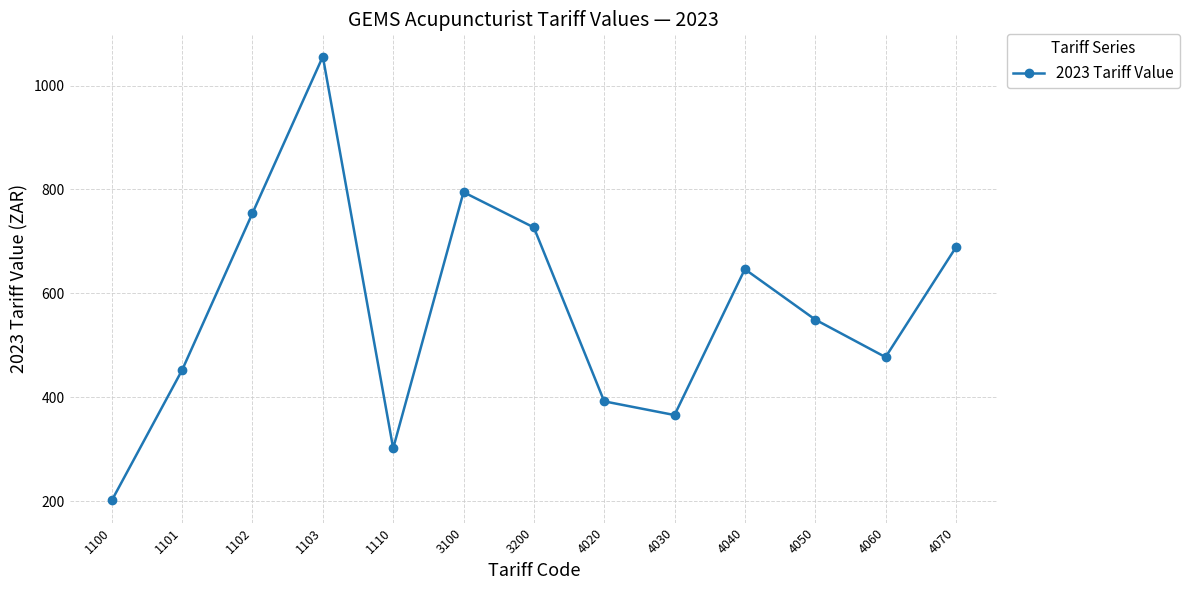

At which label does the data first exceed 549?

1102